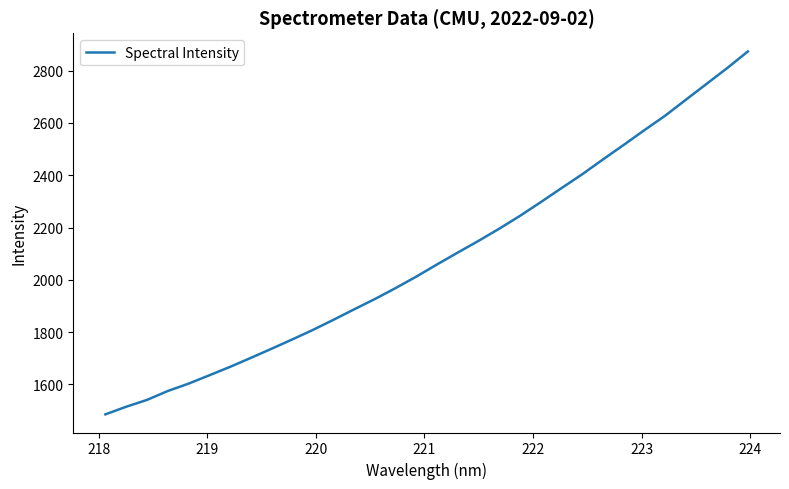

What is the difference between the maximum and minimum values?

1387.6